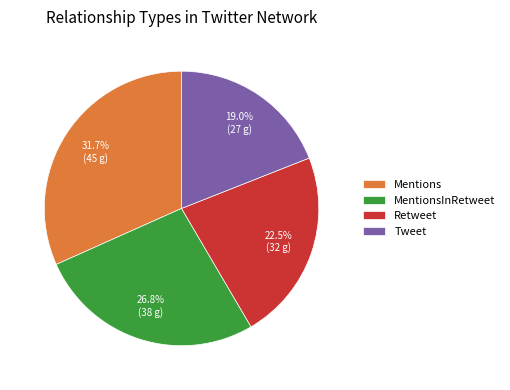

What percentage do Retweet and Mentions together represent?

54.2%